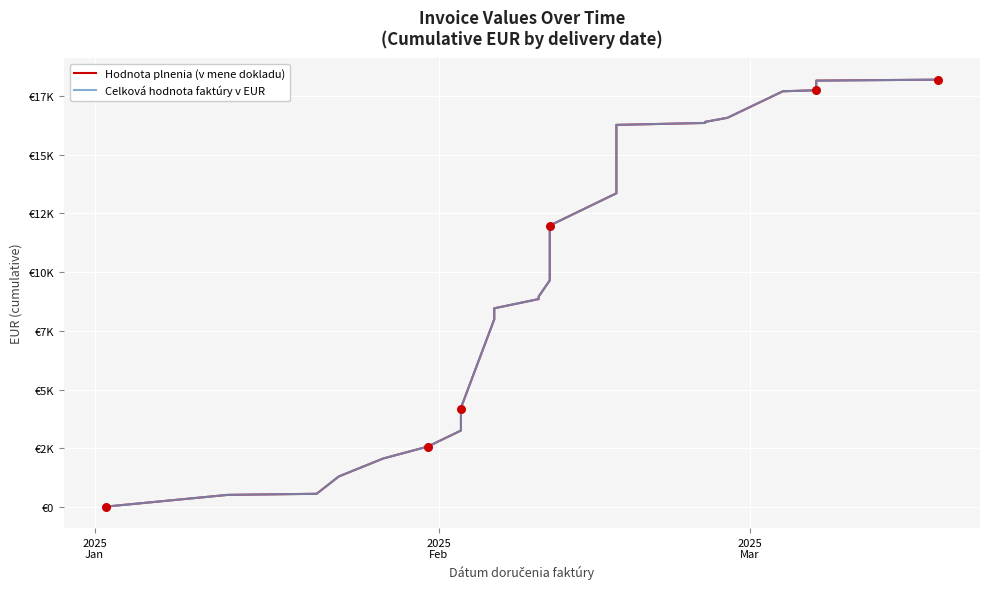

Which series has the largest Y range (max minus min)?

Hodnota plnenia (v mene dokladu)